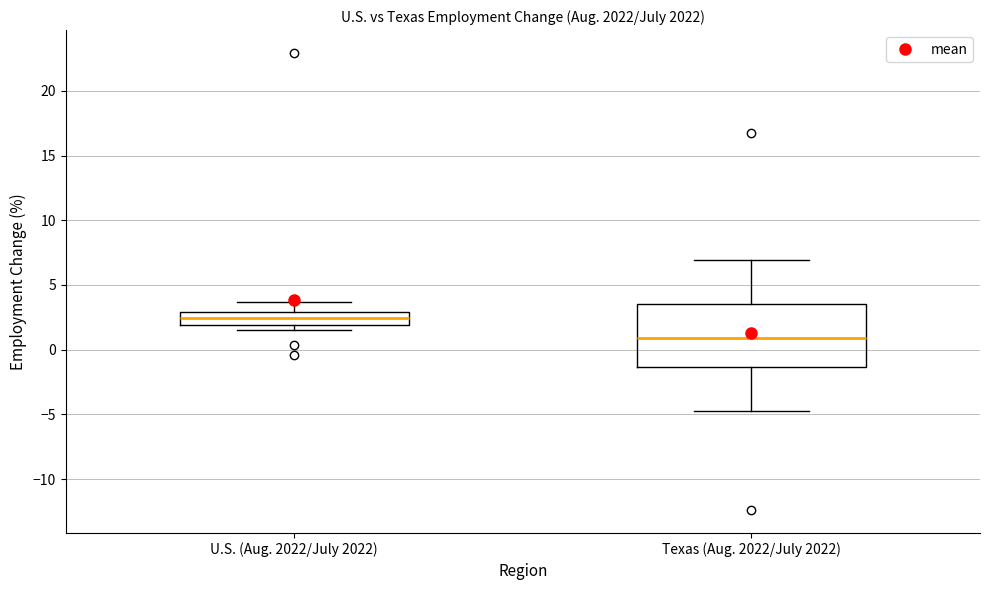

Which box is the tallest, from its lower edge to its upper edge?

Texas (Aug. 2022/July 2022)